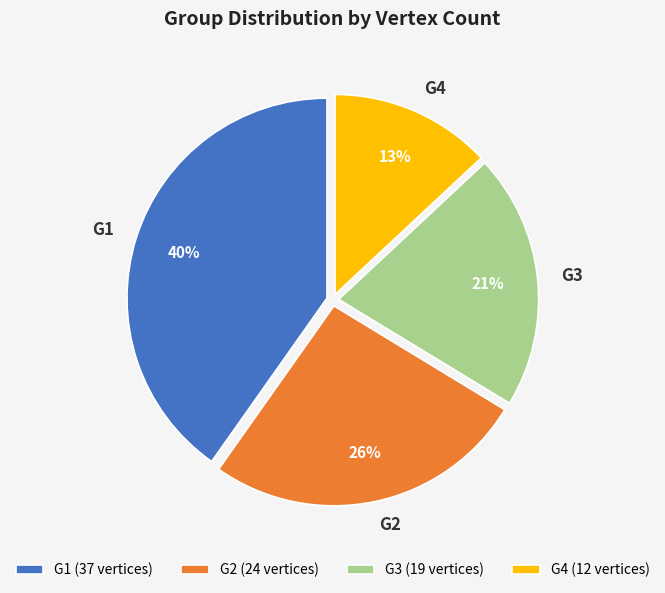

Which slice is the largest?

G1